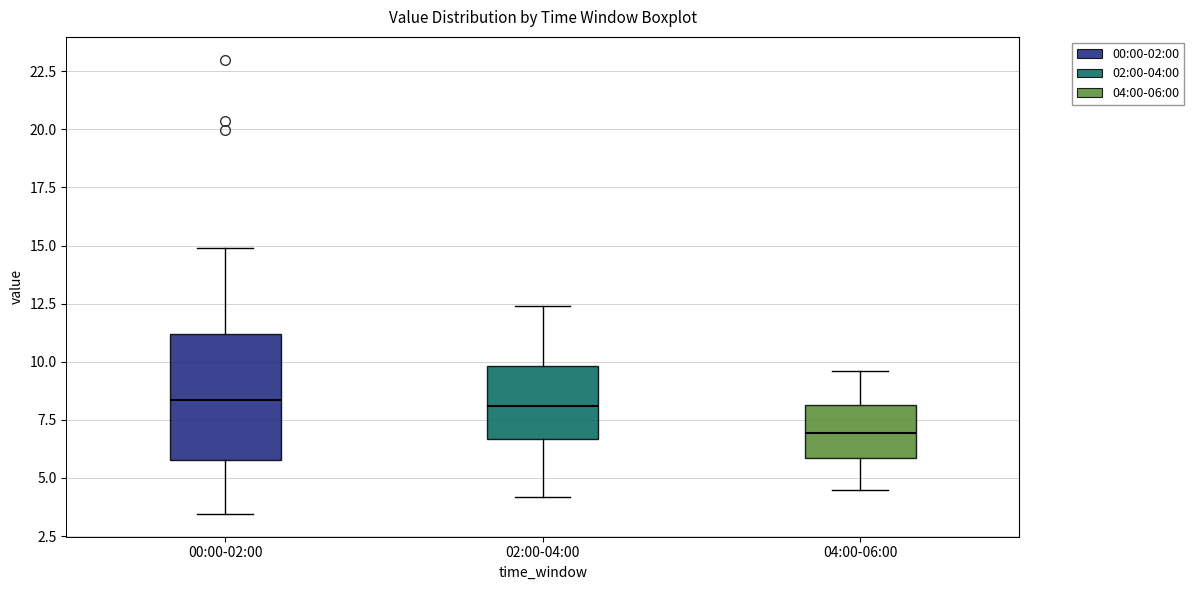

Which box is the tallest, from its lower edge to its upper edge?

00:00-02:00